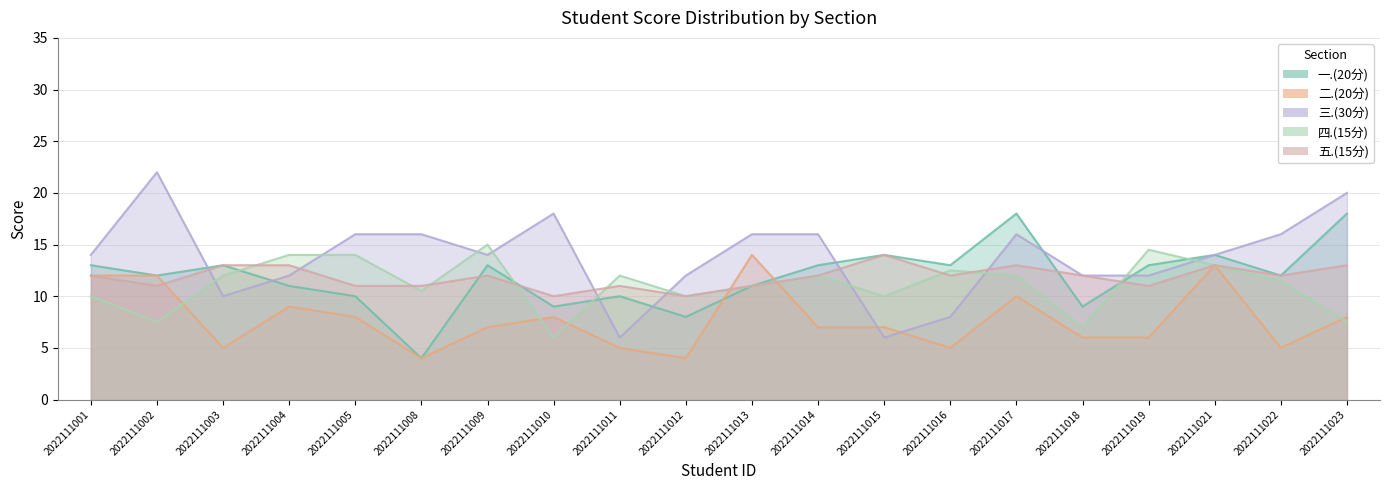

Which series has the widest spread of values?

三.(30分)